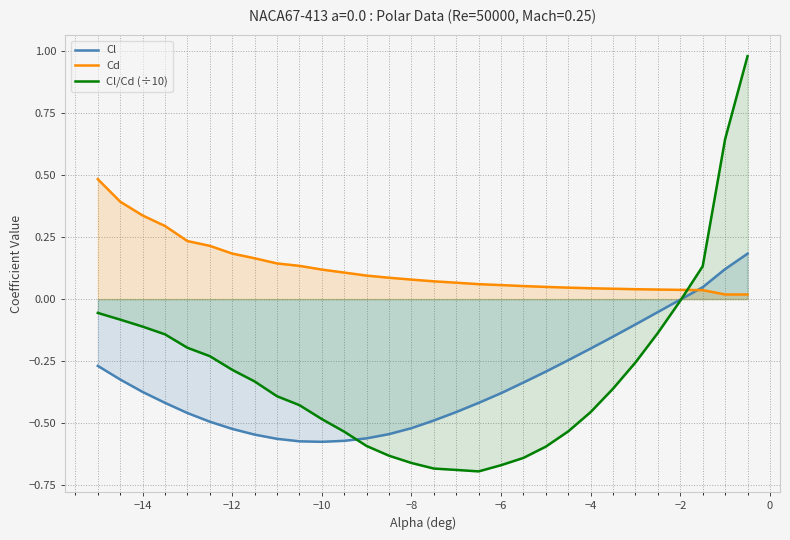

What is the maximum value for Cd?

0.5